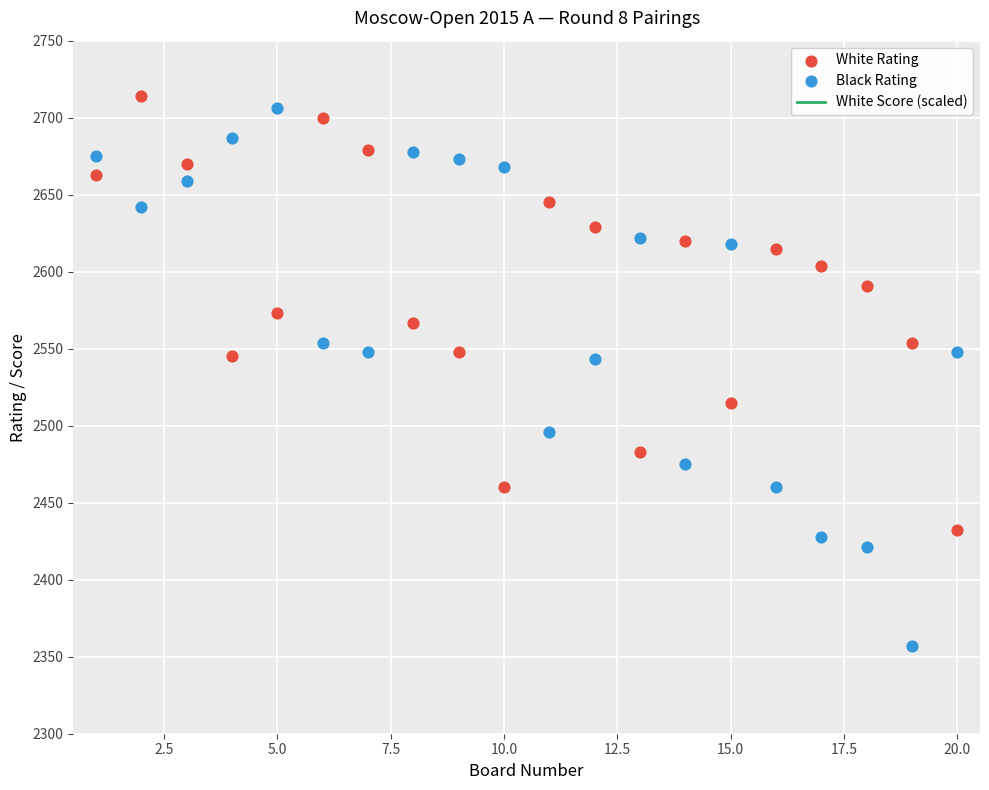

Which series contains the lowest Y value?

Black Rating